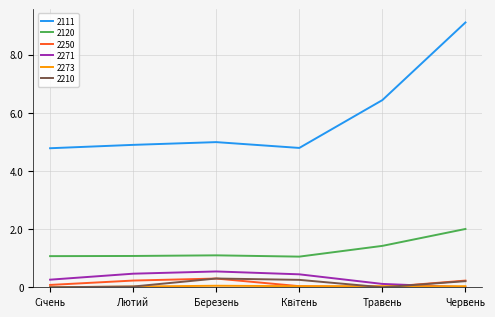

Does the chart display data point markers on the line(s)?

No